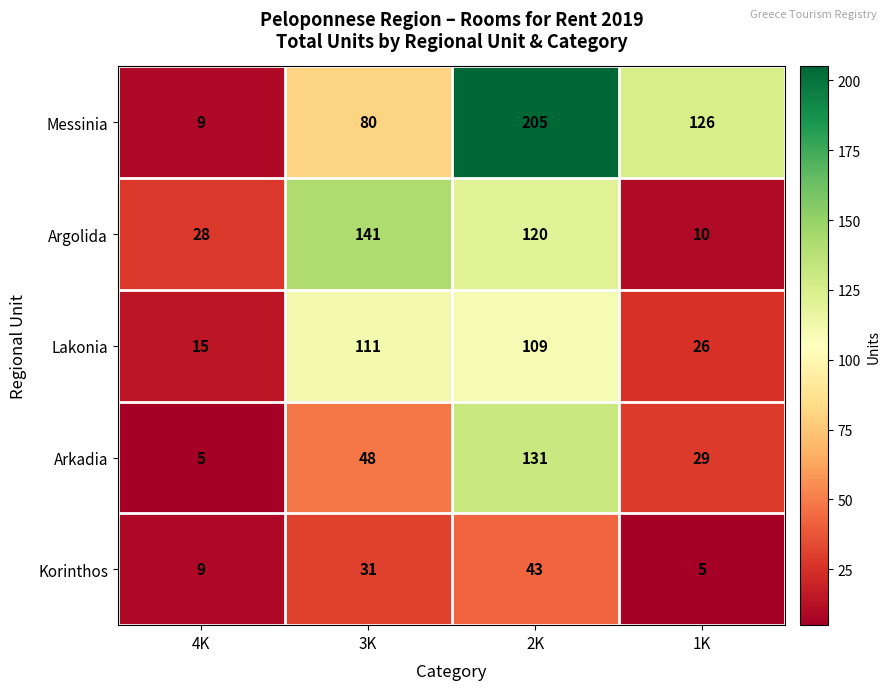

Which series has the widest spread of values?

Messinia